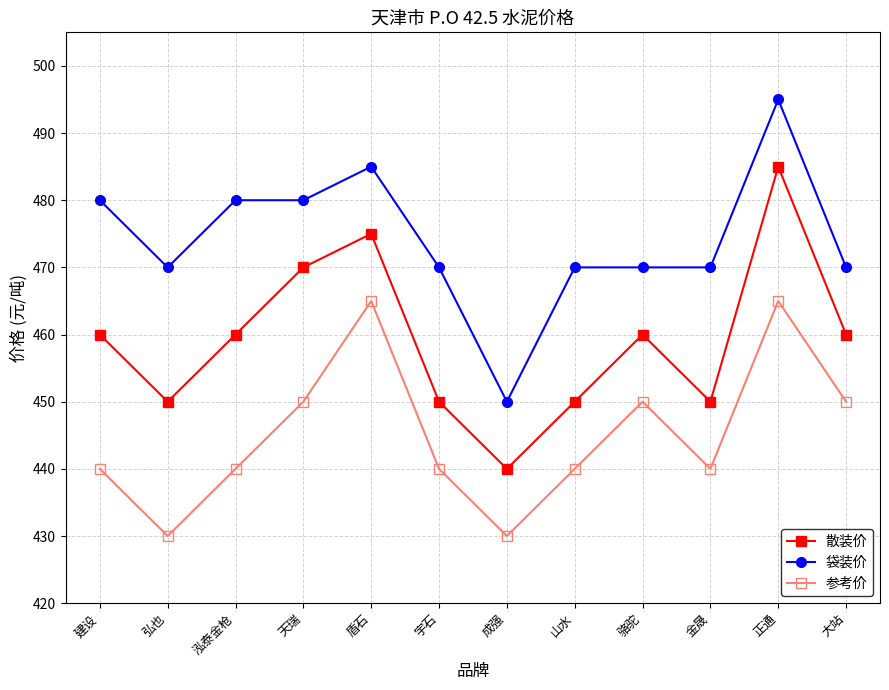

What is the spread (max minus min) of values at 天瑞?

30